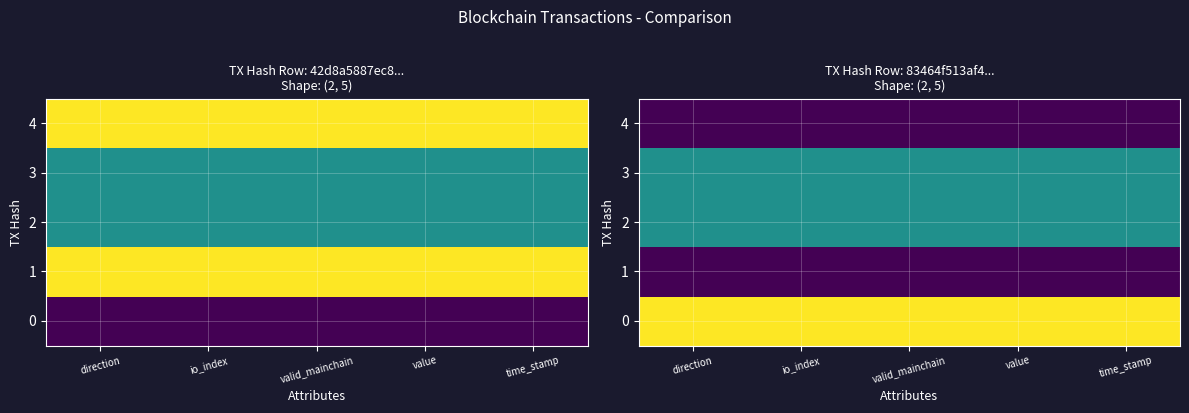

List the series in order of their peak value, lowest first.

1, 4, 2, 3, 0